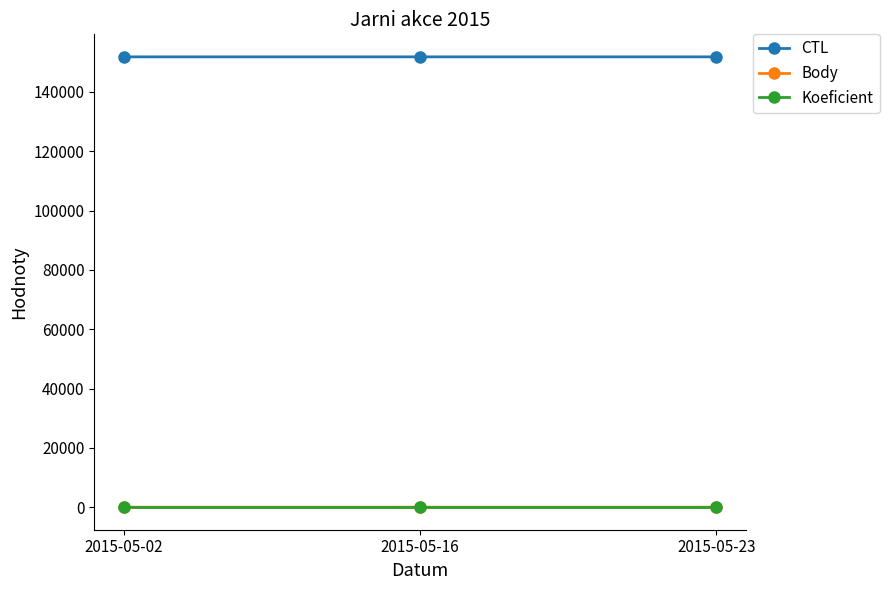

What value does the Koeficient series have at 2015-05-02?

7.0